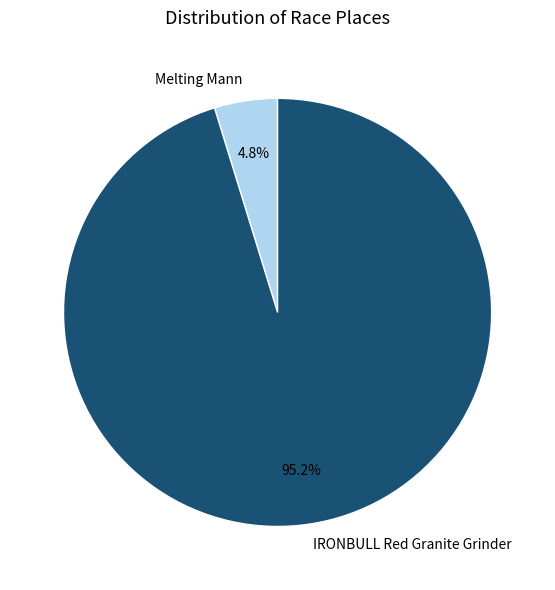

How many segments does this pie chart have?

2